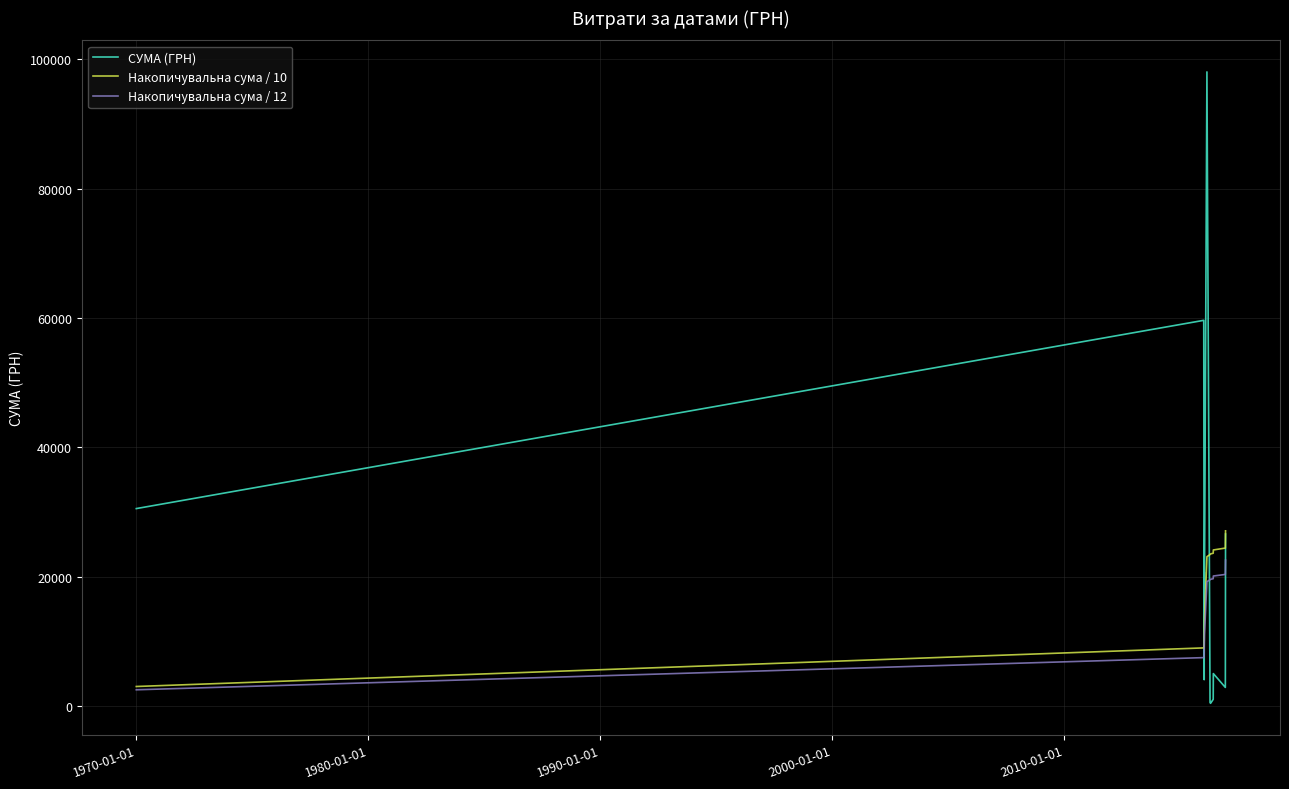

List the series in order of their peak value, highest first.

СУМА (ГРН), Накопичувальна сума / 10, Накопичувальна сума / 12